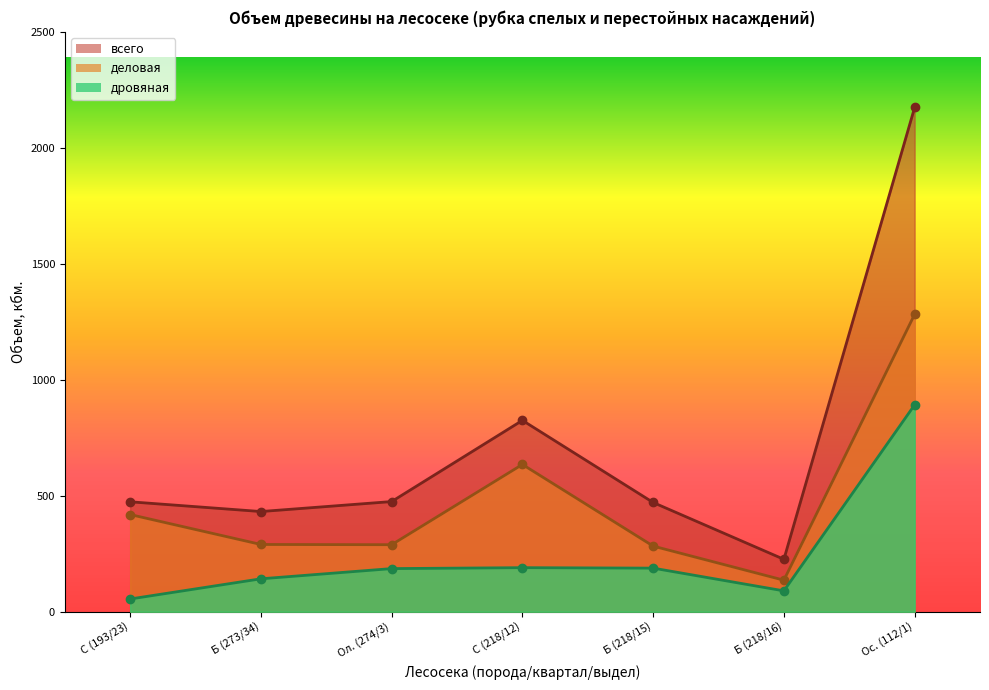

Is the value of всего at Б (218/15) greater than the value of деловая at Б (218/15)?

Yes